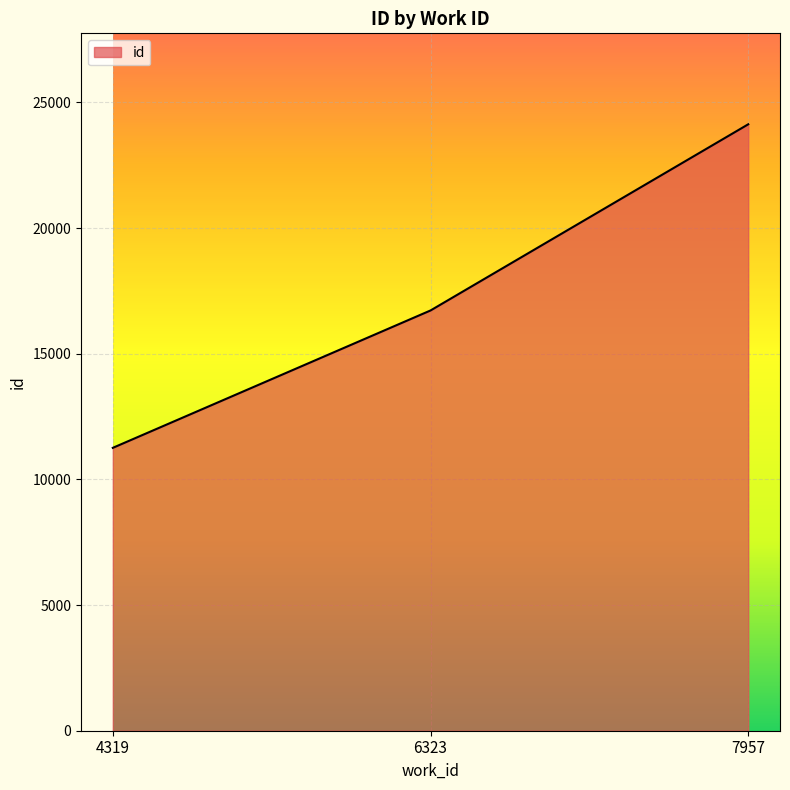

Rank the categories by value from lowest to highest.

4319, 6323, 7957